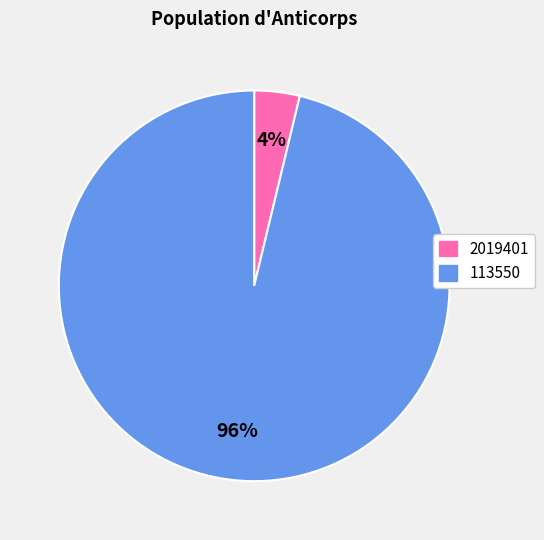

To the nearest percent, what is the average slice percentage?

50%